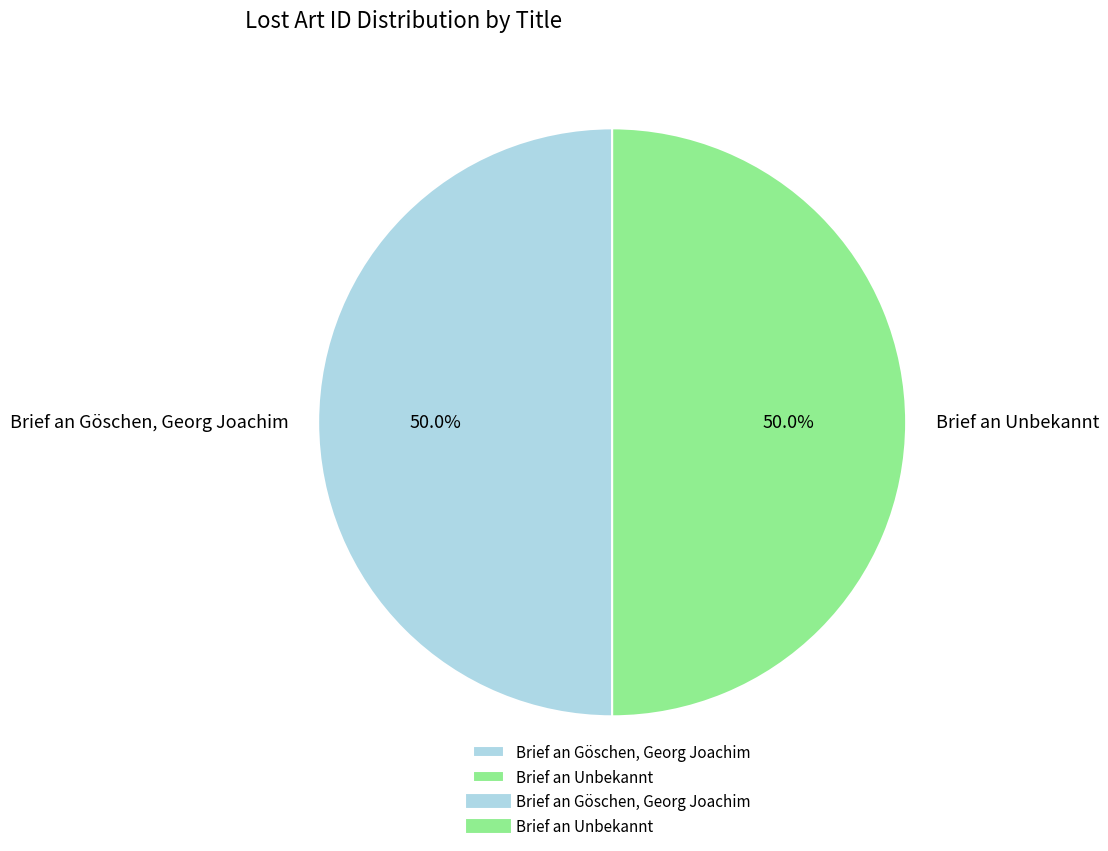

Approximately how many times larger is the value at Brief an Göschen, Georg Joachim compared to Brief an Unbekannt?

1.0